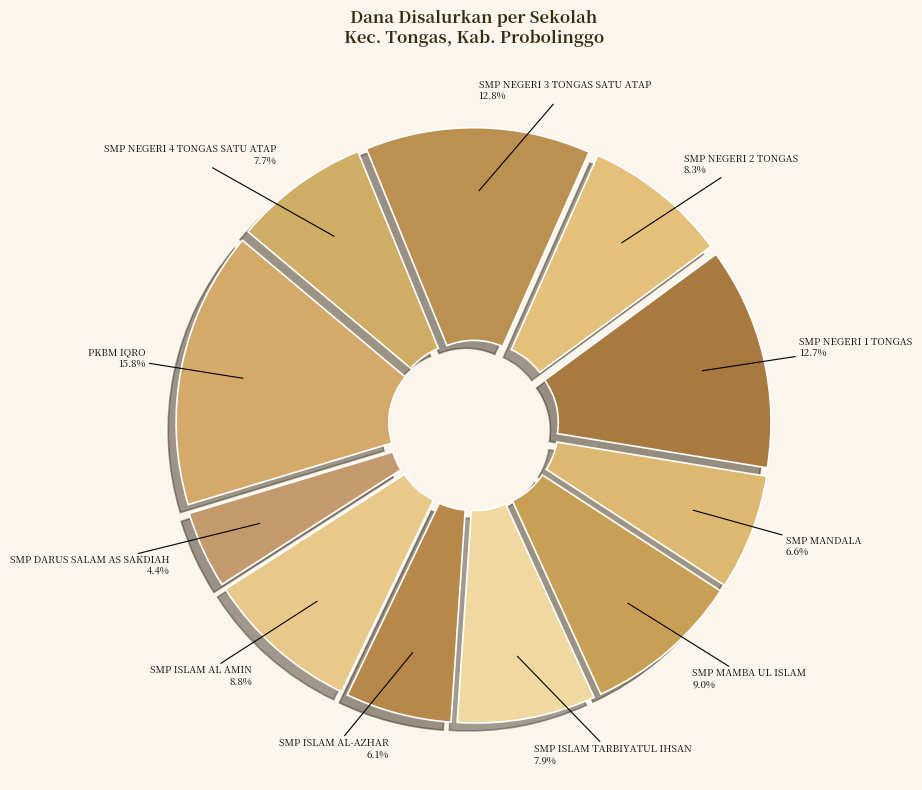

What percentage is the SMP MANDALA slice, to the nearest percent?

7%